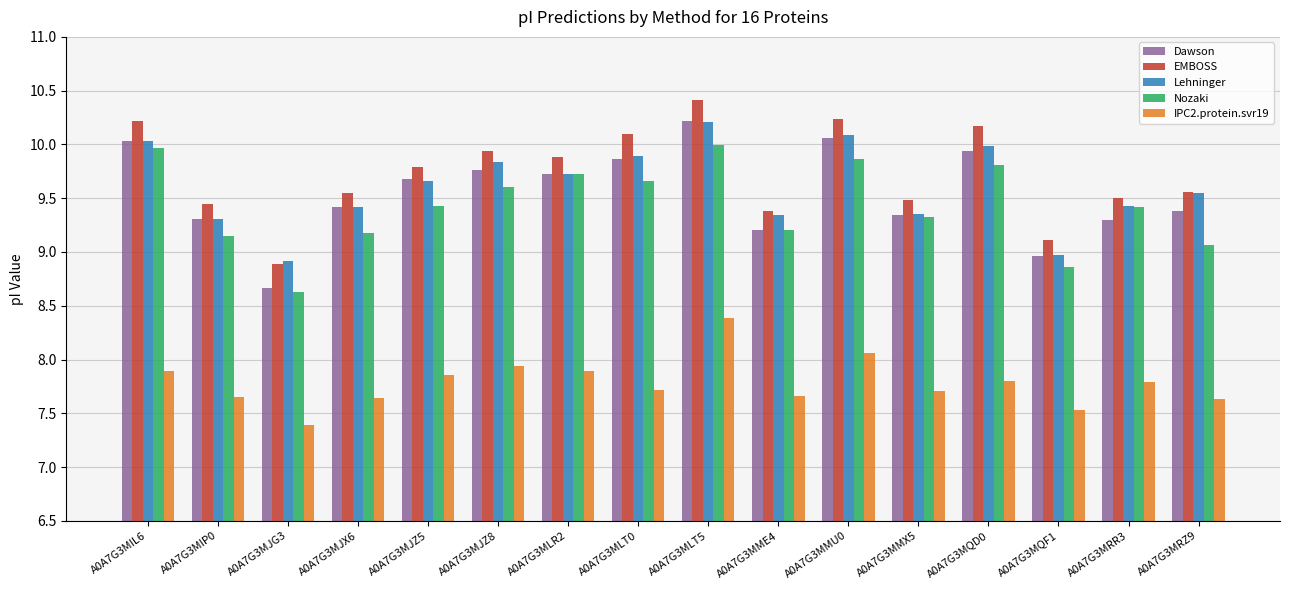

What is the average value of the Lehninger series?

9.6